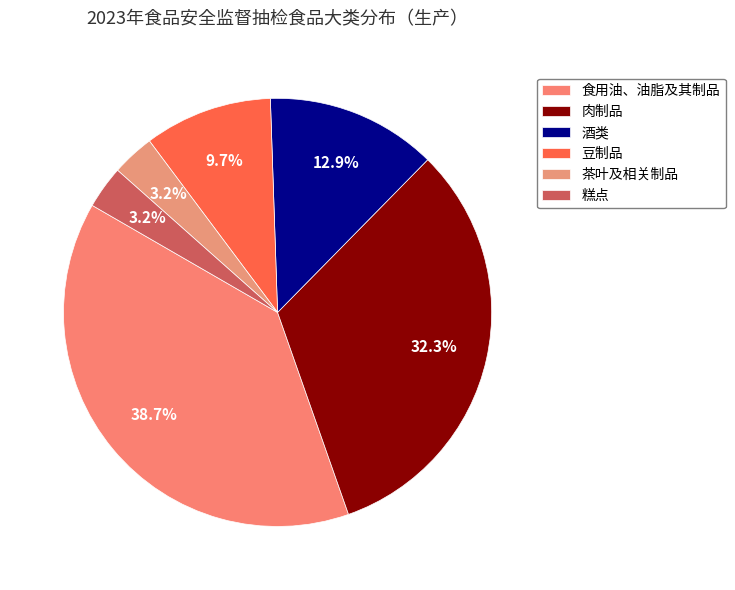

Which has a higher value, 糕点 or 酒类?

酒类